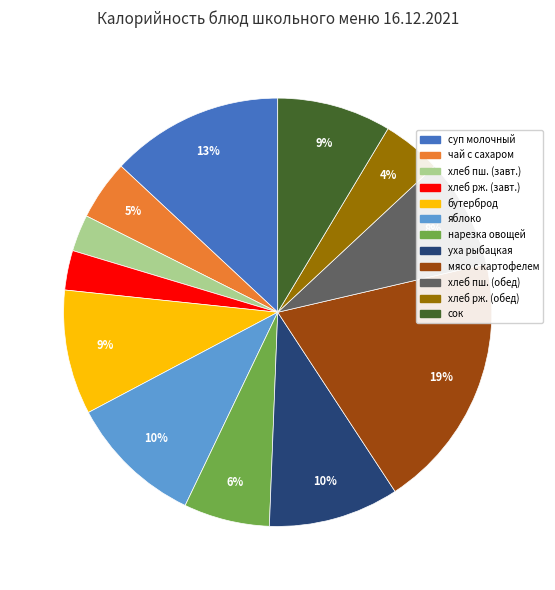

True or false: уха рыбацкая accounts for 5% of the total.

False